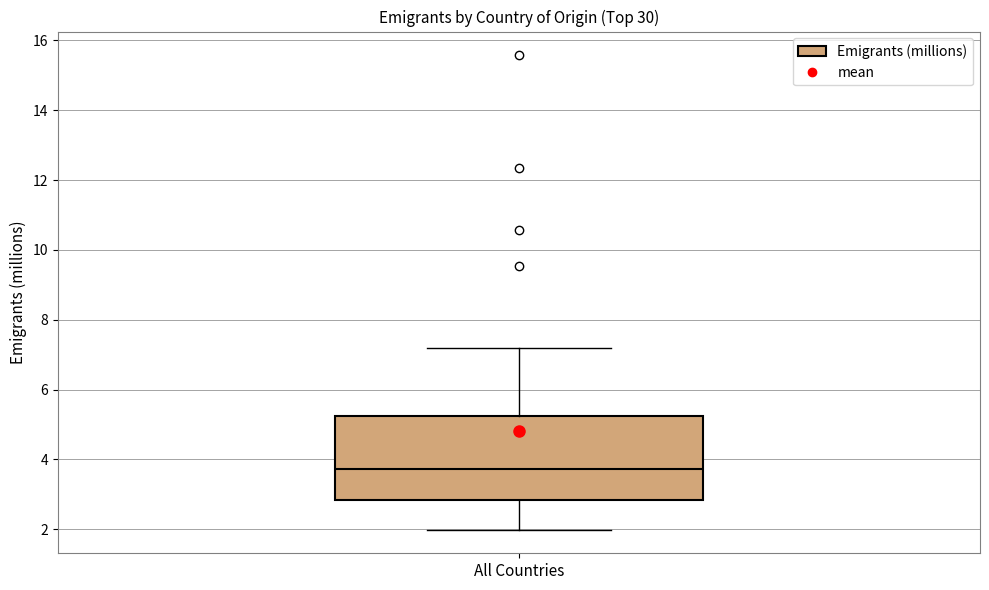

Where does the median line of the box for All Countries sit on the y-axis? The values are not printed on the chart, so give them approximately, as read against the axis.

3.8